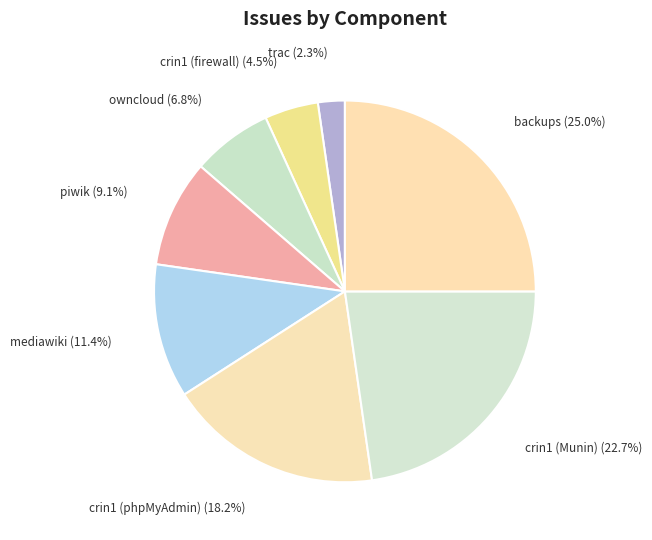

True or false: backups accounts for 25% of the total.

True